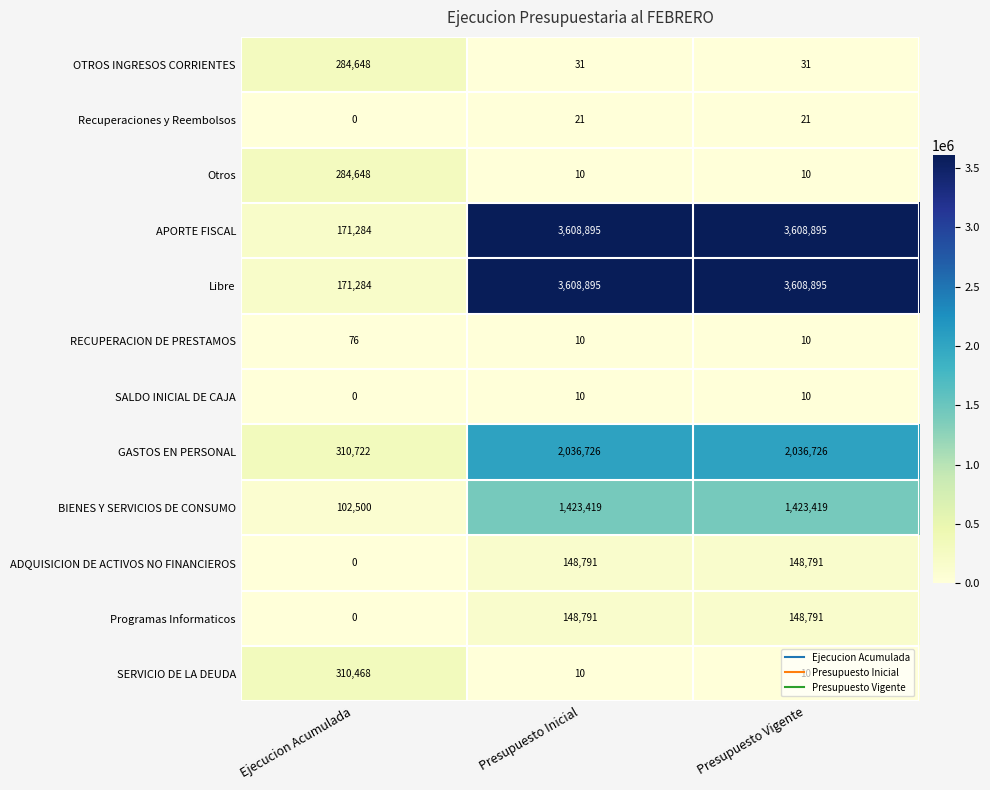

Where is SALDO INICIAL DE CAJA nearest to the value 5?

Ejecucion Acumulada